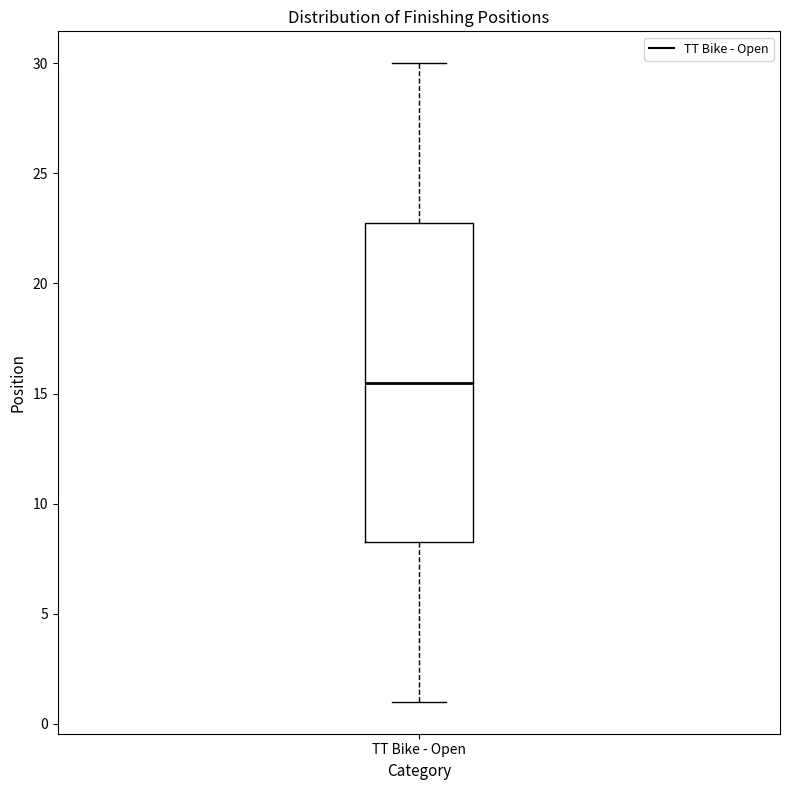

Where is the upper edge of the box for TT Bike - Open on the y-axis? The values are not printed on the chart, so give them approximately, as read against the axis.

23.0